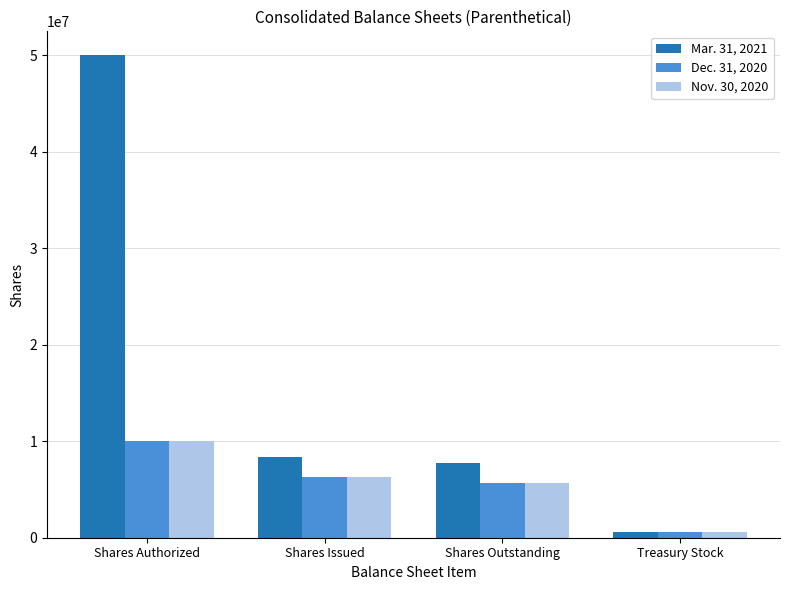

What is the greatest value displayed?

50000000